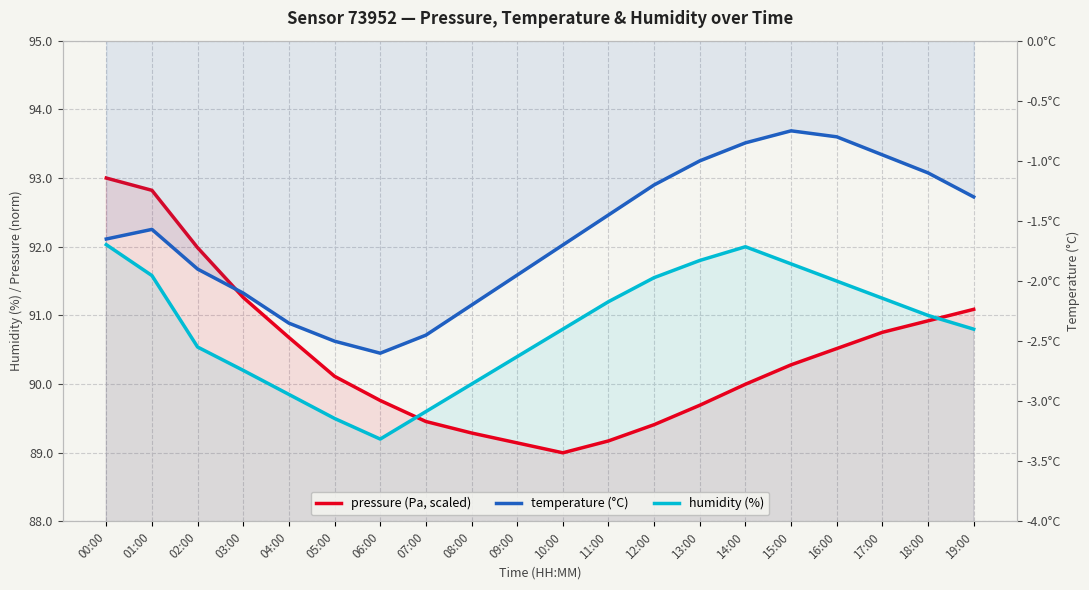

True or false: temperature and humidity cross at least once.

False